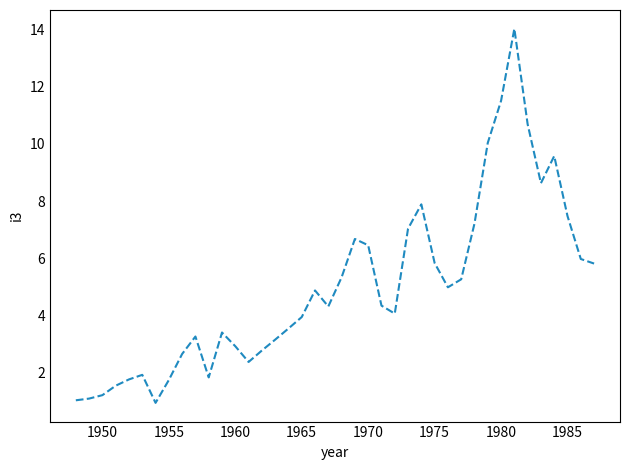

What is the difference between the maximum and minimum values?

13.1